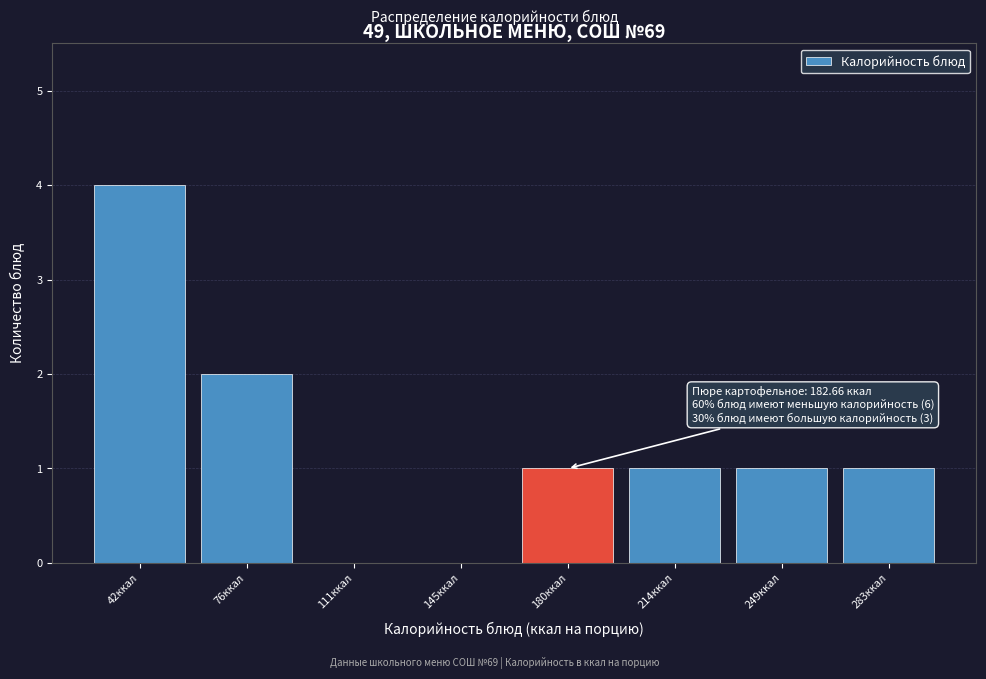

Which range on the x-axis has the tallest bar?

25 to 60